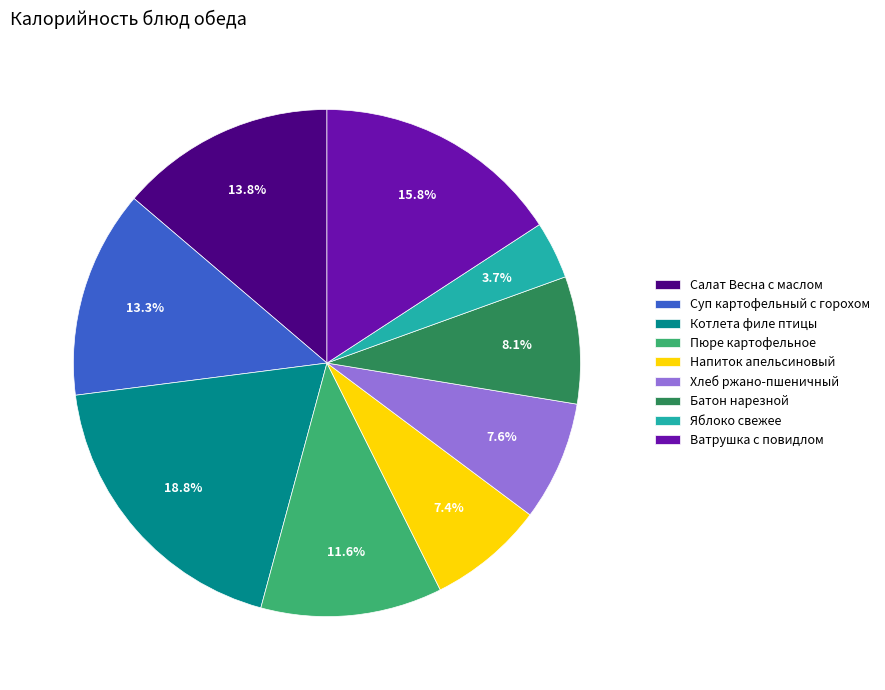

To the nearest percent, what is the average slice percentage?

11%